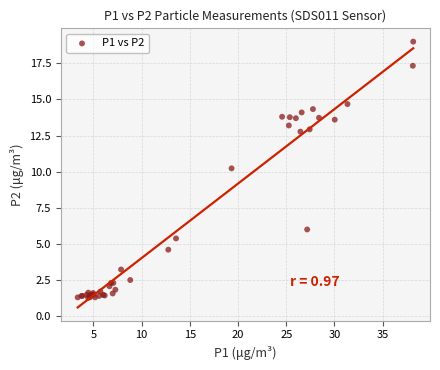

What Y value in the scatter plot is closest to 10?

10.2